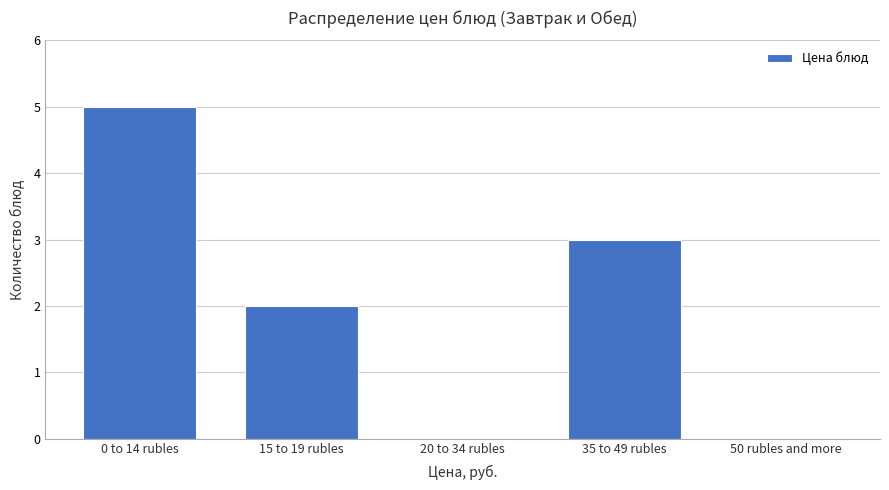

Reading right to left, extract all data points from this chart.

50 rubles and more=0	35 to 49 rubles=3	20 to 34 rubles=0	15 to 19 rubles=2	0 to 14 rubles=5